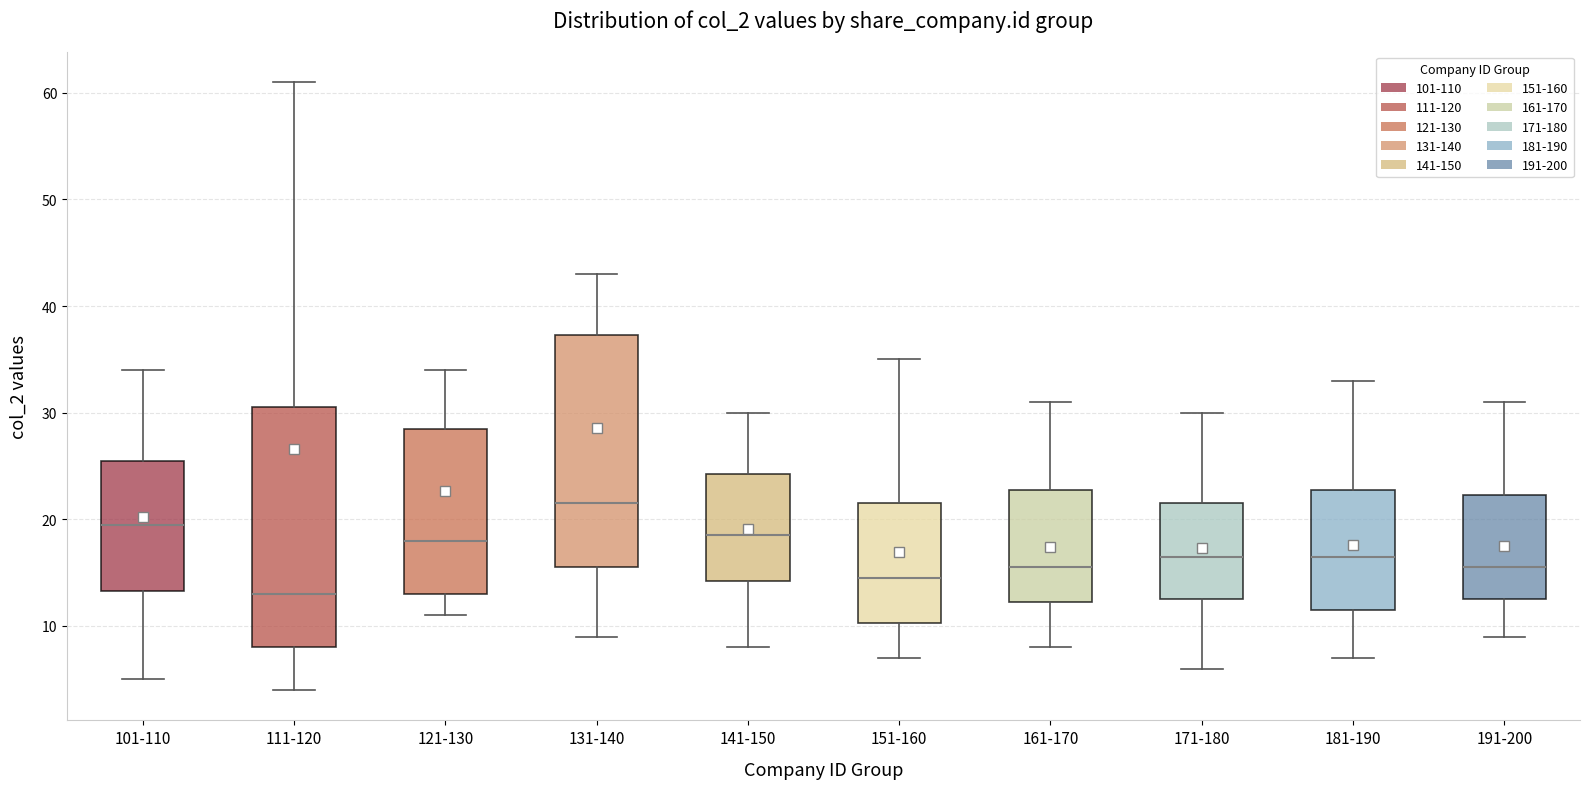

Where does the lower whisker of the box for 121-130 end on the y-axis? The values are not printed on the chart, so give them approximately, as read against the axis.

11